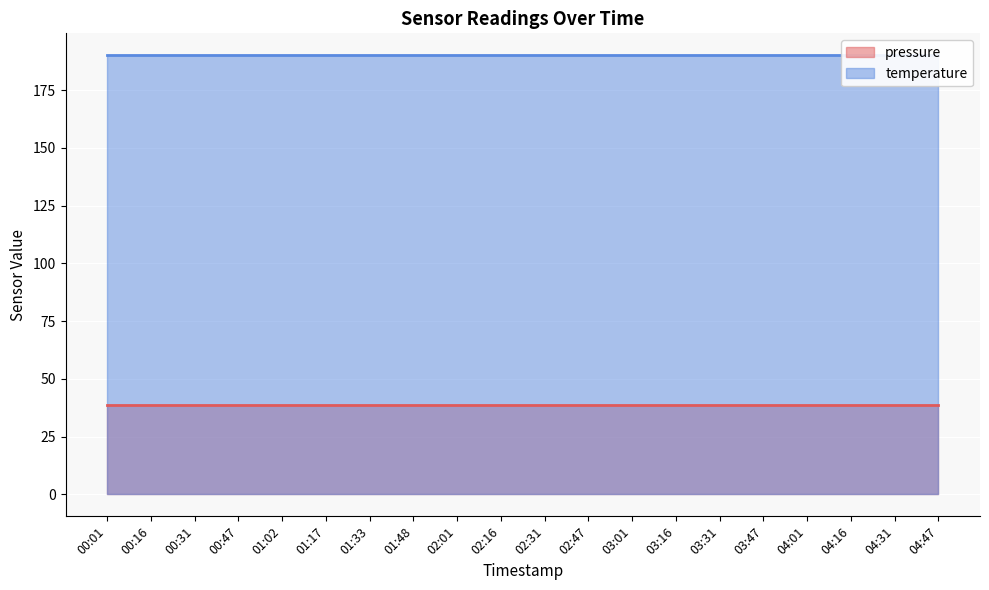

Reading left to right, list all the values displayed in this chart.

pressure: 00:01=38.6	00:16=38.6	00:31=38.6	00:47=38.6	01:02=38.6	01:17=38.6	01:33=38.6	01:48=38.6	02:01=38.6	02:16=38.6	02:31=38.6	02:47=38.6	03:01=38.6	03:16=38.6	03:31=38.6	03:47=38.6	04:01=38.6	04:16=38.6	04:31=38.6	04:47=38.6
temperature: 00:01=190.1	00:16=190.1	00:31=190.1	00:47=190.1	01:02=190.1	01:17=190.1	01:33=190.1	01:48=190.1	02:01=190.1	02:16=190.1	02:31=190.1	02:47=190.1	03:01=190.1	03:16=190.1	03:31=190.1	03:47=190.1	04:01=190.1	04:16=190.1	04:31=190.1	04:47=190.1